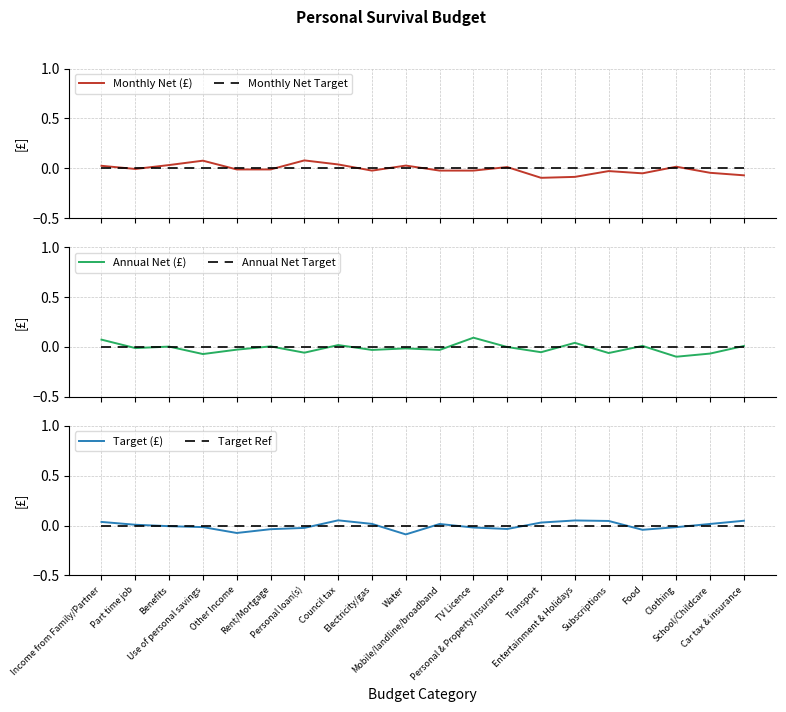

Is the value of Monthly Net Target at Subscriptions greater than the value of Annual Net (£) at Food?

No